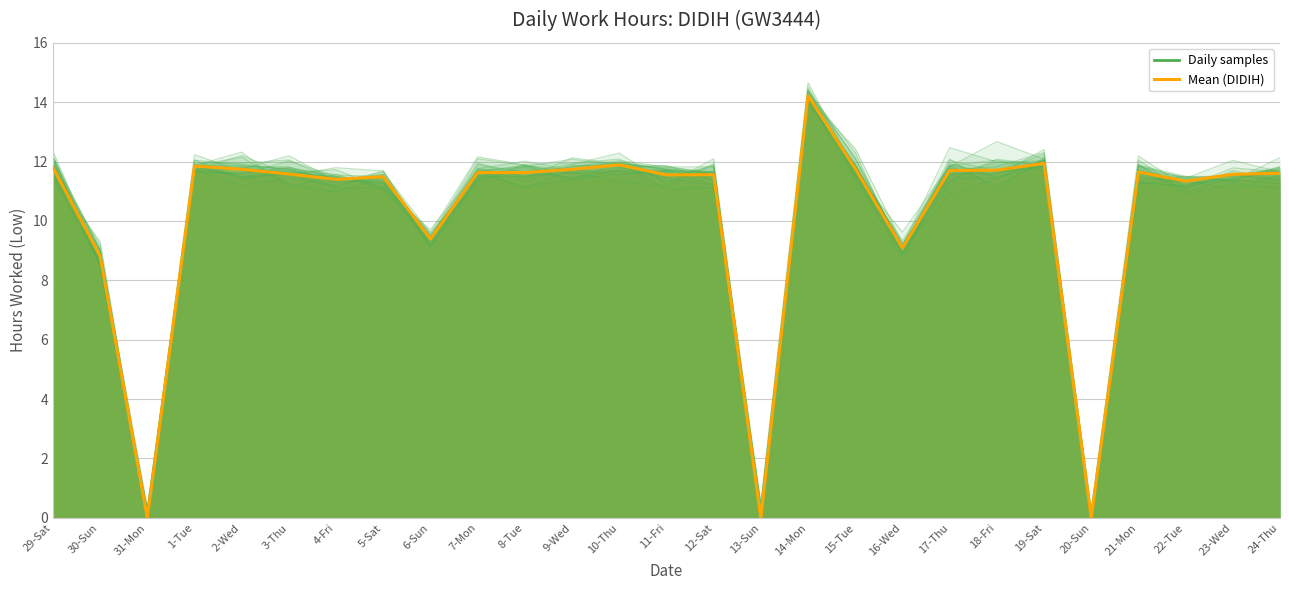

At which category does Sample 1 reach its first local valley?

31-Mon